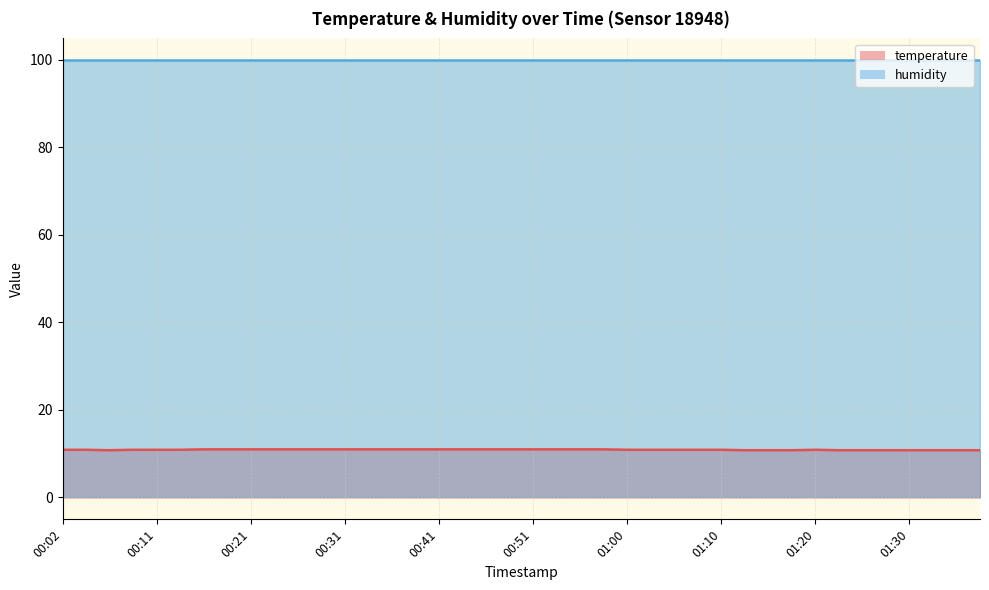

Which has a higher value, 00:28 or 00:06?

00:28